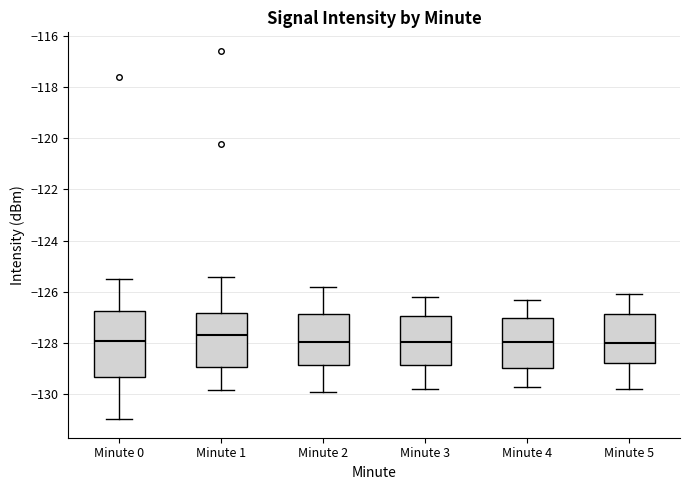

Where does the median line of the box for Minute 1 sit on the y-axis? The values are not printed on the chart, so give them approximately, as read against the axis.

-127.6